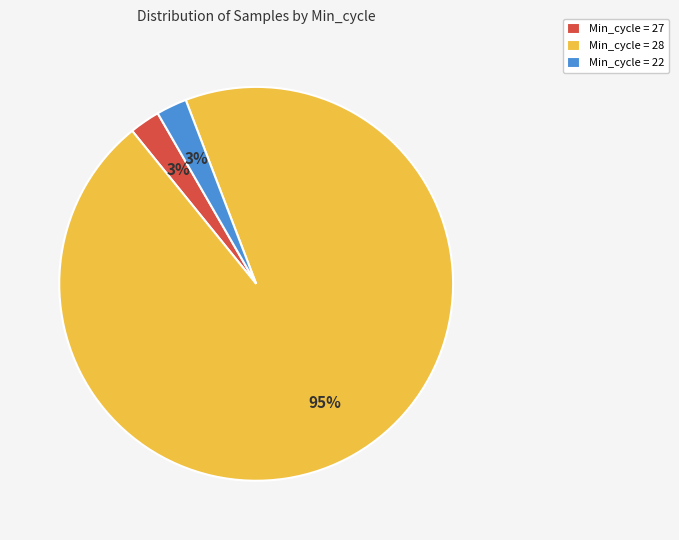

The Min_cycle = 28 slice represents 95% of the pie. True or false?

True